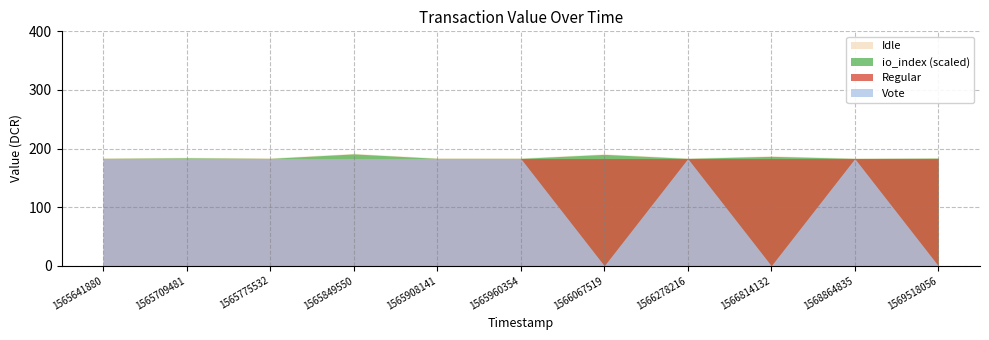

Which series has the largest total across all categories?

Vote